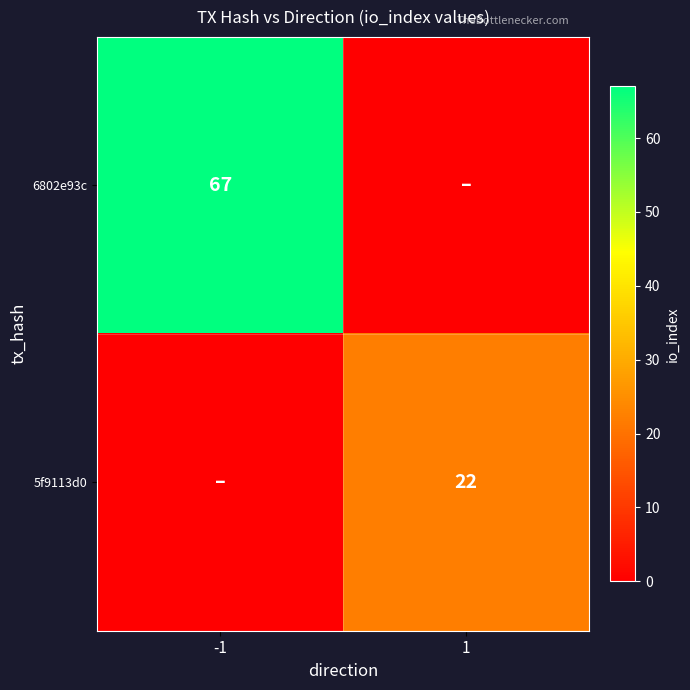

True or false: 6802e93c has a value of 21 at -1.

False